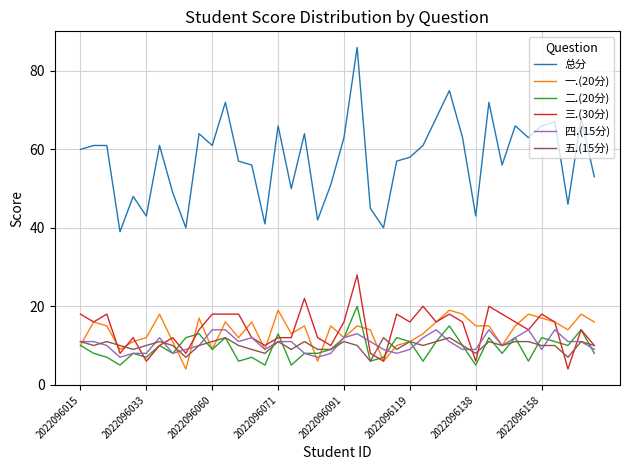

True or false: 总分 and 五.(15分) cross at least once.

False